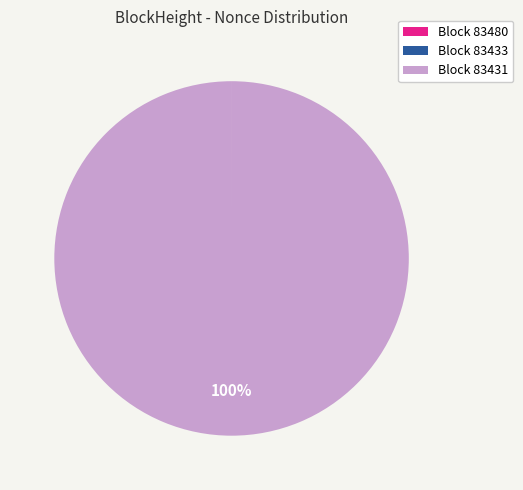

True or false: Block 83431 accounts for 100% of the total.

True